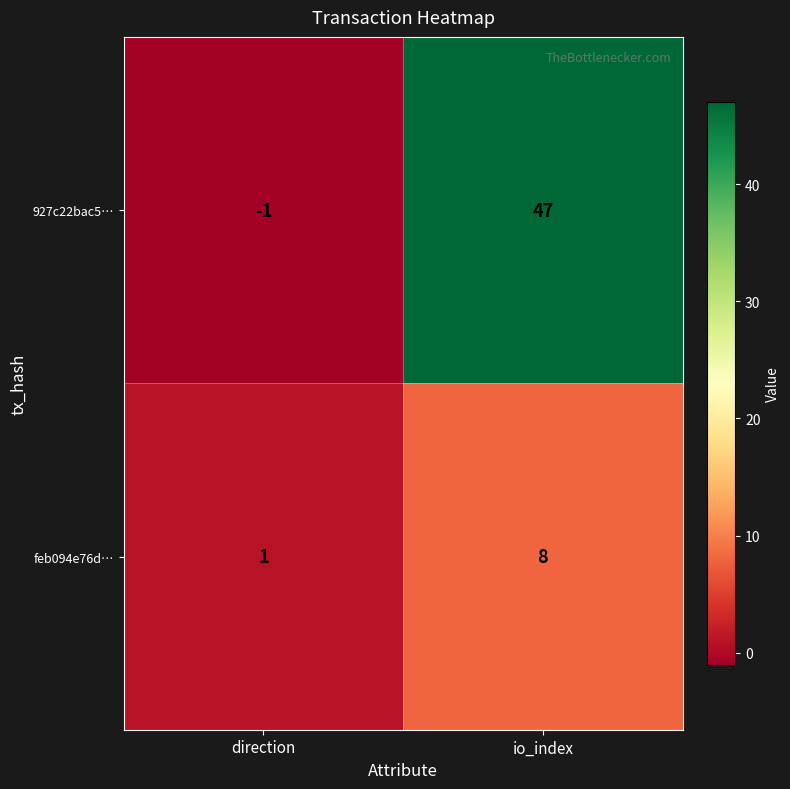

At io_index, list the series in order from smallest to largest.

feb094e76d…, 927c22bac5…